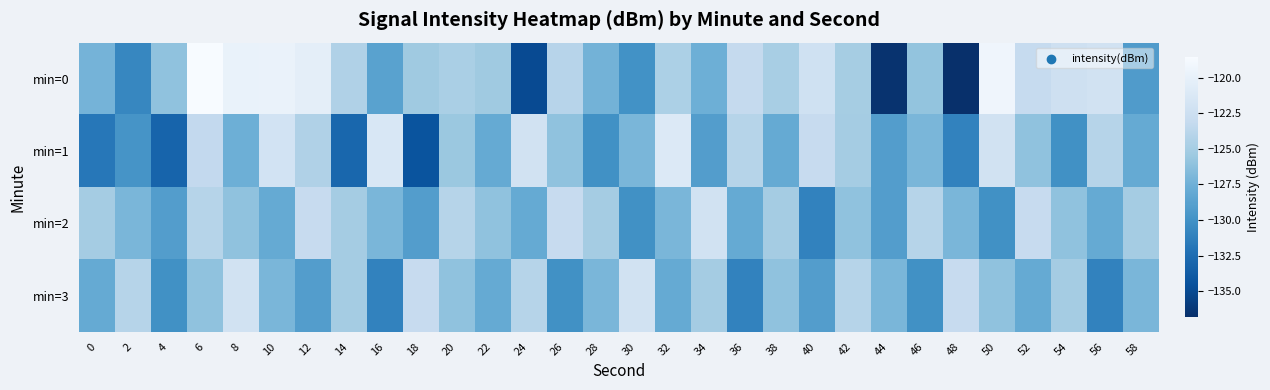

Reading left to right, extract all data points from this chart.

min=0: 0=-127.3	2=-130.7	4=-126.0	6=-118.5	8=-119.8	10=-119.7	12=-120.3	14=-124.4	16=-128.6	18=-125.3	20=-124.7	22=-125.3	24=-135.0	26=-123.9	28=-127.3	30=-129.9	32=-124.6	34=-127.6	36=-123.2	38=-124.8	40=-122.2	42=-125.0	44=-136.6	46=-125.9	48=-136.9	50=-119.3	52=-123.1	54=-122.3	56=-122.0	58=-129.1
min=1: 0=-131.8	2=-129.7	4=-133.2	6=-123.3	8=-127.6	10=-121.9	12=-124.4	14=-132.9	16=-121.4	18=-134.3	20=-125.5	22=-128.0	24=-122.0	26=-126.0	28=-130.0	30=-127.0	32=-121.0	34=-129.0	36=-124.0	38=-128.0	40=-123.0	42=-125.0	44=-129.0	46=-127.0	48=-131.0	50=-122.0	52=-126.0	54=-130.0	56=-124.0	58=-128.0
min=2: 0=-125.0	2=-127.0	4=-129.0	6=-124.0	8=-126.0	10=-128.0	12=-123.0	14=-125.0	16=-127.0	18=-129.0	20=-124.0	22=-126.0	24=-128.0	26=-123.0	28=-125.0	30=-130.0	32=-127.0	34=-122.0	36=-128.0	38=-125.0	40=-131.0	42=-126.0	44=-129.0	46=-124.0	48=-127.0	50=-130.0	52=-123.0	54=-126.0	56=-128.0	58=-125.0
min=3: 0=-128.0	2=-124.0	4=-130.0	6=-126.0	8=-122.0	10=-127.0	12=-129.0	14=-125.0	16=-131.0	18=-123.0	20=-126.0	22=-128.0	24=-124.0	26=-130.0	28=-127.0	30=-122.0	32=-128.0	34=-125.0	36=-131.0	38=-126.0	40=-129.0	42=-124.0	44=-127.0	46=-130.0	48=-123.0	50=-126.0	52=-128.0	54=-125.0	56=-131.0	58=-127.0